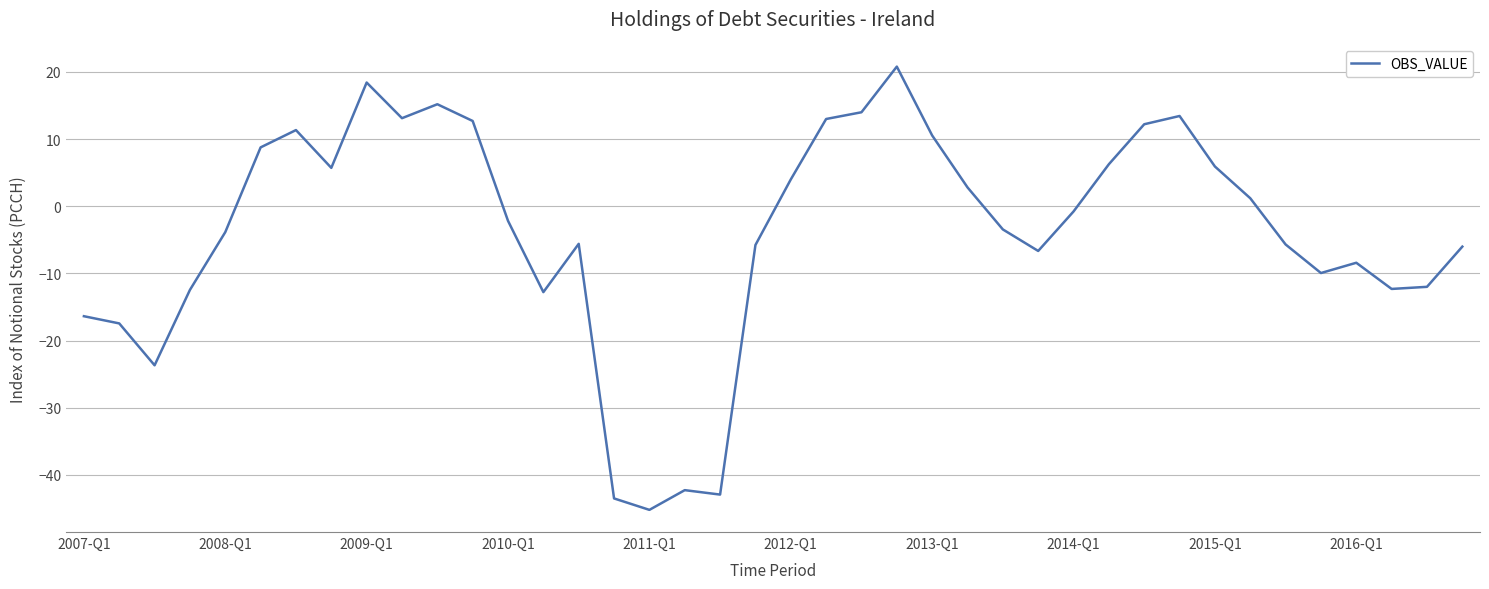

What is the greatest value displayed?

20.8